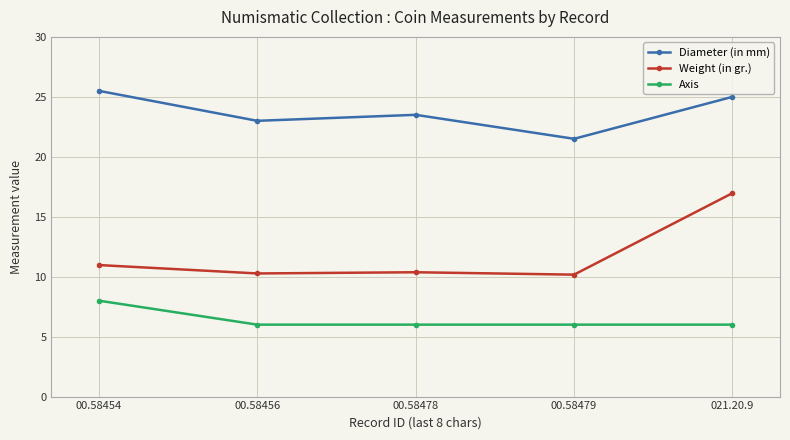

True or false: Axis and Diameter (in mm) cross at least once.

False